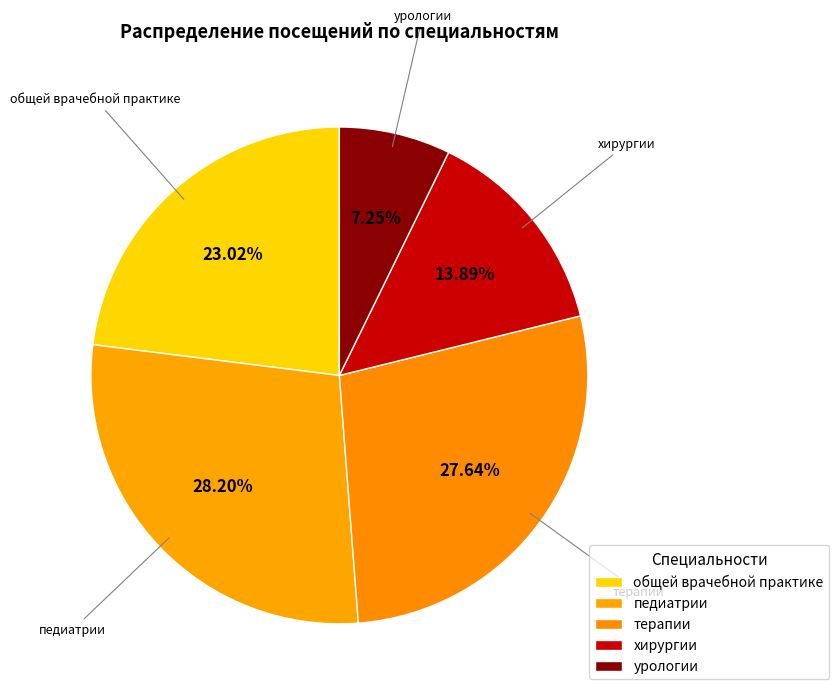

Which slice is the smallest?

урологии